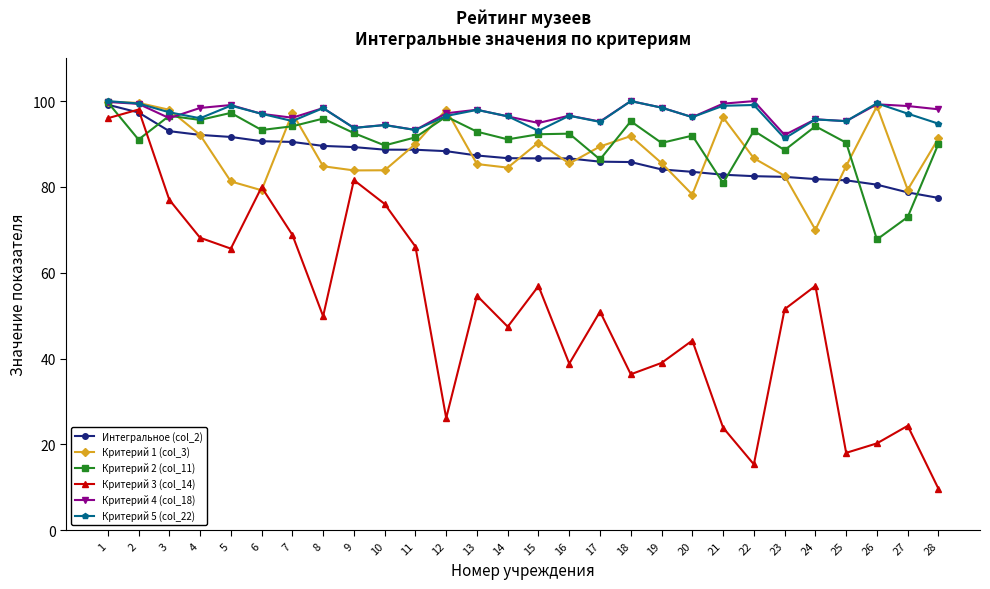

Is it true that Критерий 1 (col_3) equals 99.6 at 2?

True